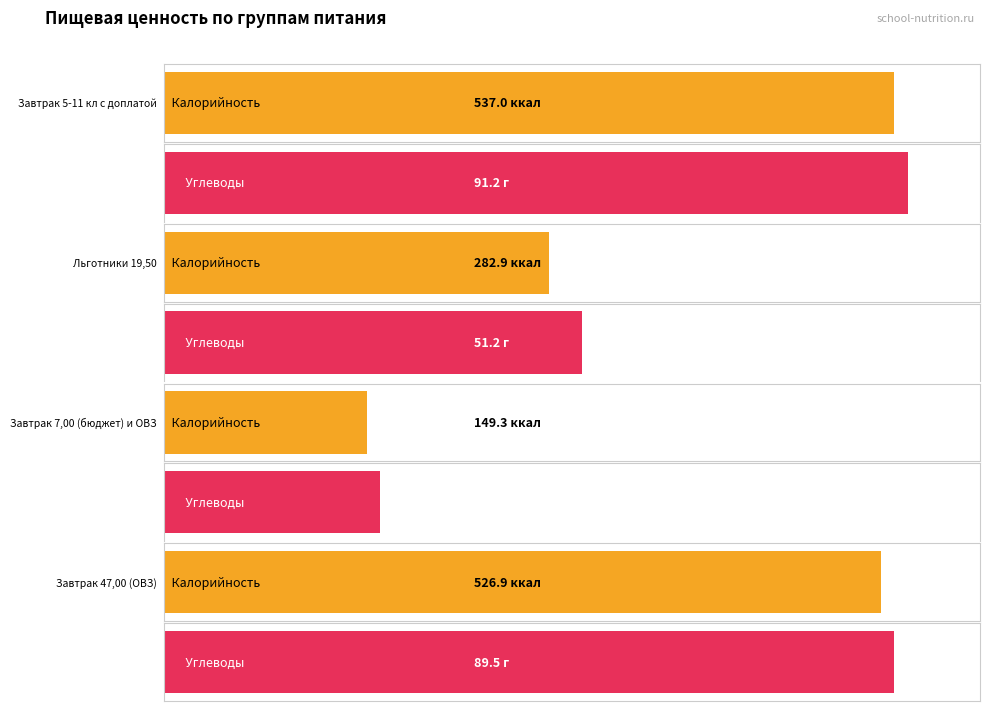

What is the label of the 1st bar from the right?

Завтрак 47,00 (ОВЗ)